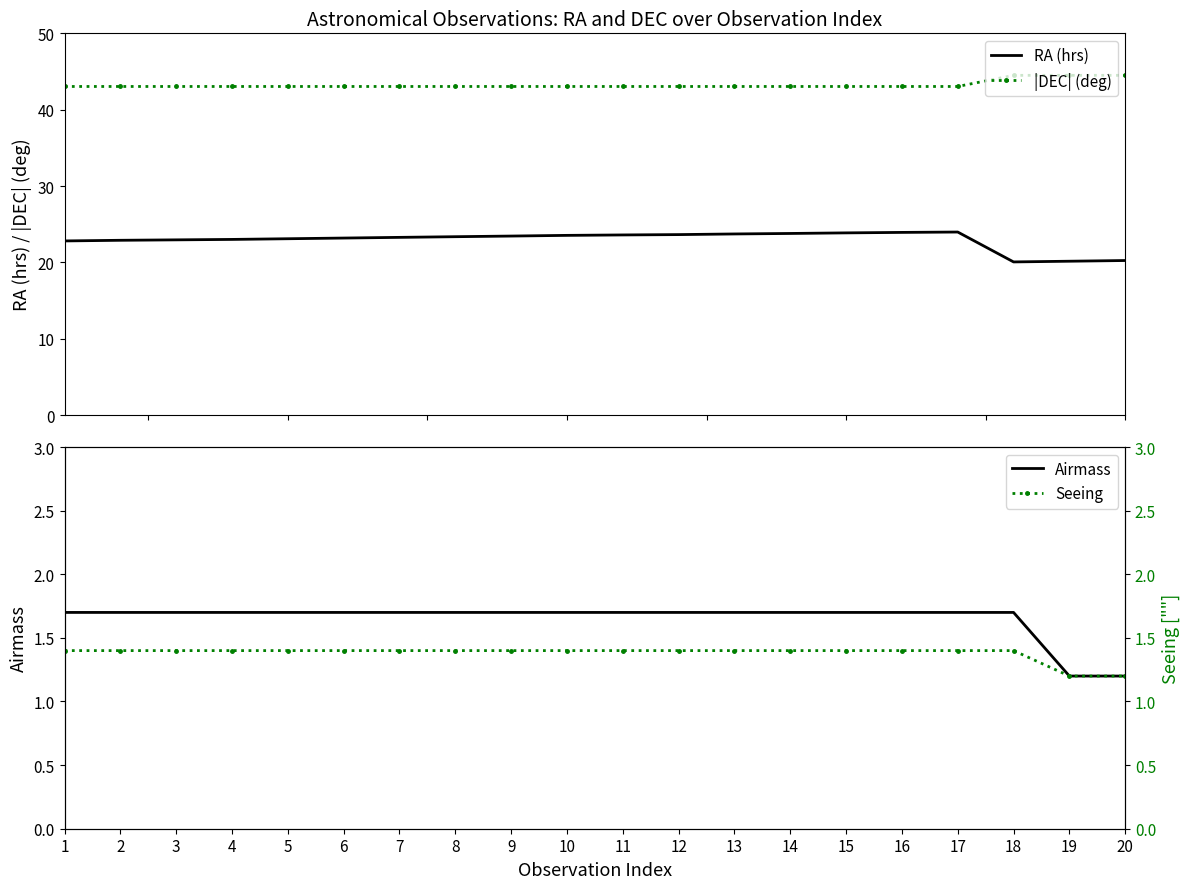

List the series in order of their peak value, highest first.

|DEC| (deg), RA (hrs), Airmass, Seeing